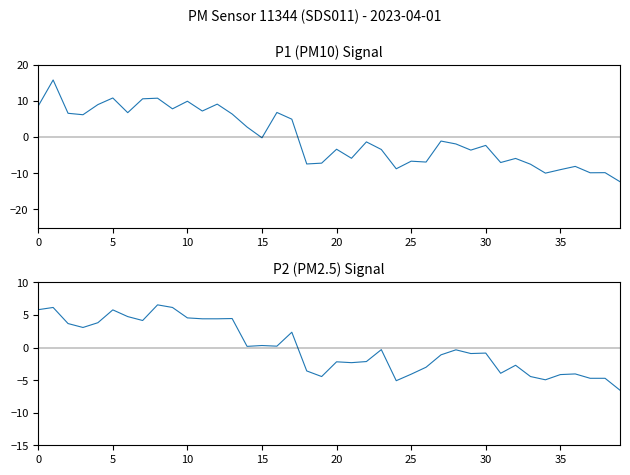

How many values in P1 are below zero?

23